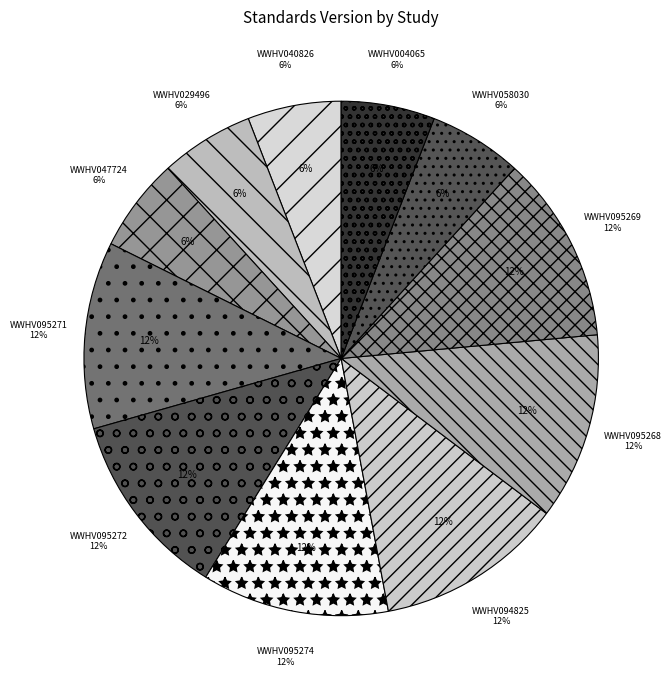

What percentage is the WWHV095269 slice, to the nearest percent?

12%